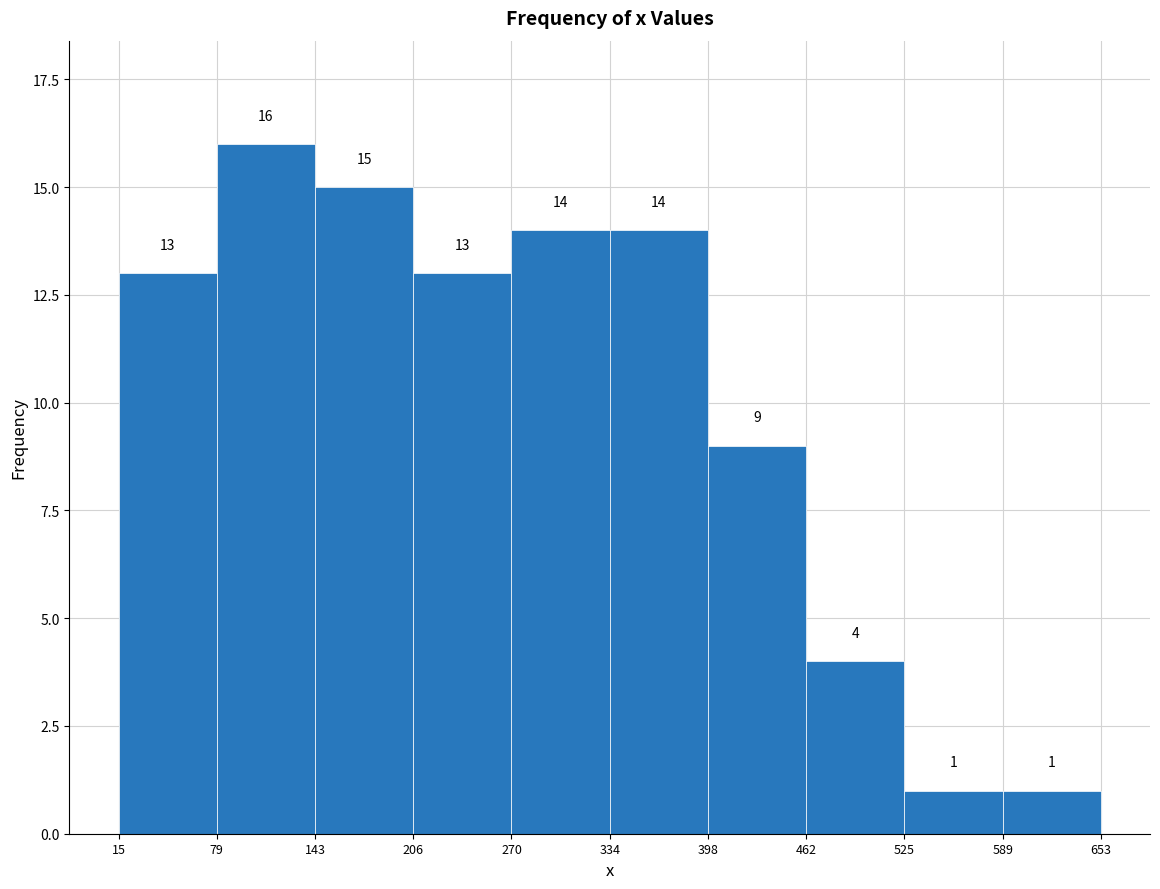

What is the height of the bar covering 143 to 206 on the x-axis?

15